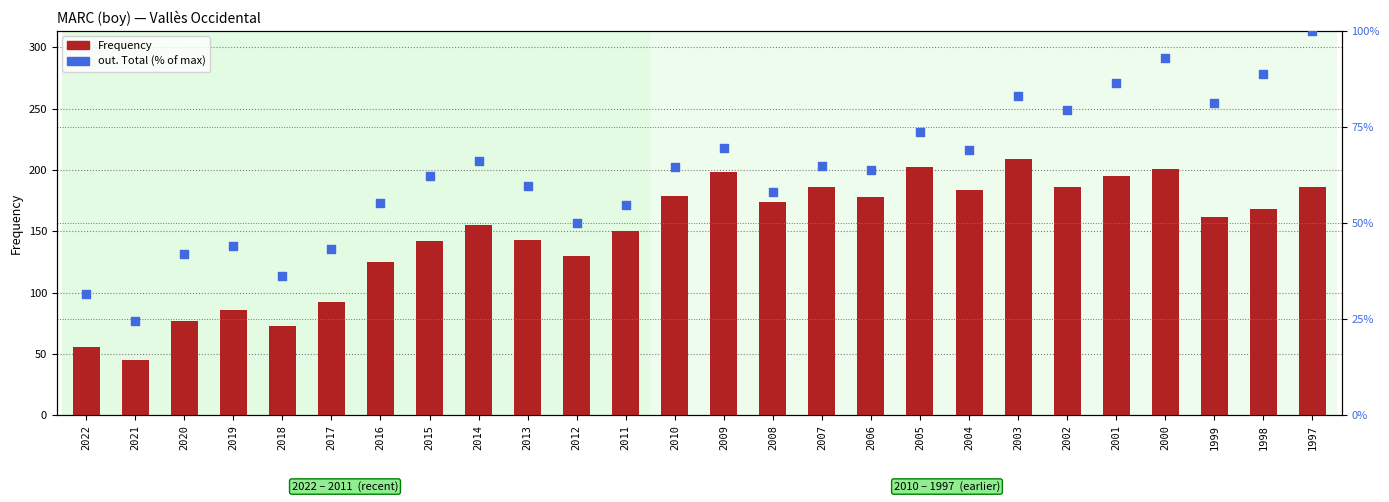

At how many categories does at least one series exceed 167?

13